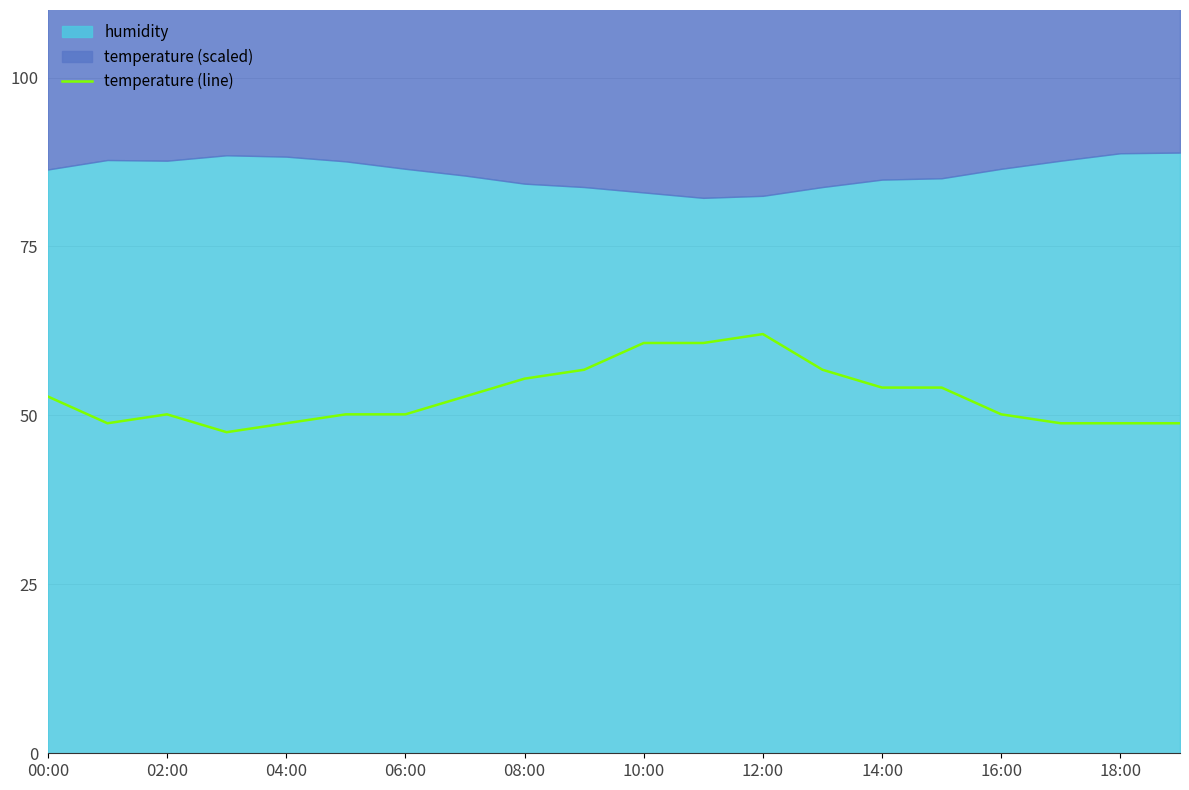

Is it true that temperature (line) equals 54.1 at 14:00?

True